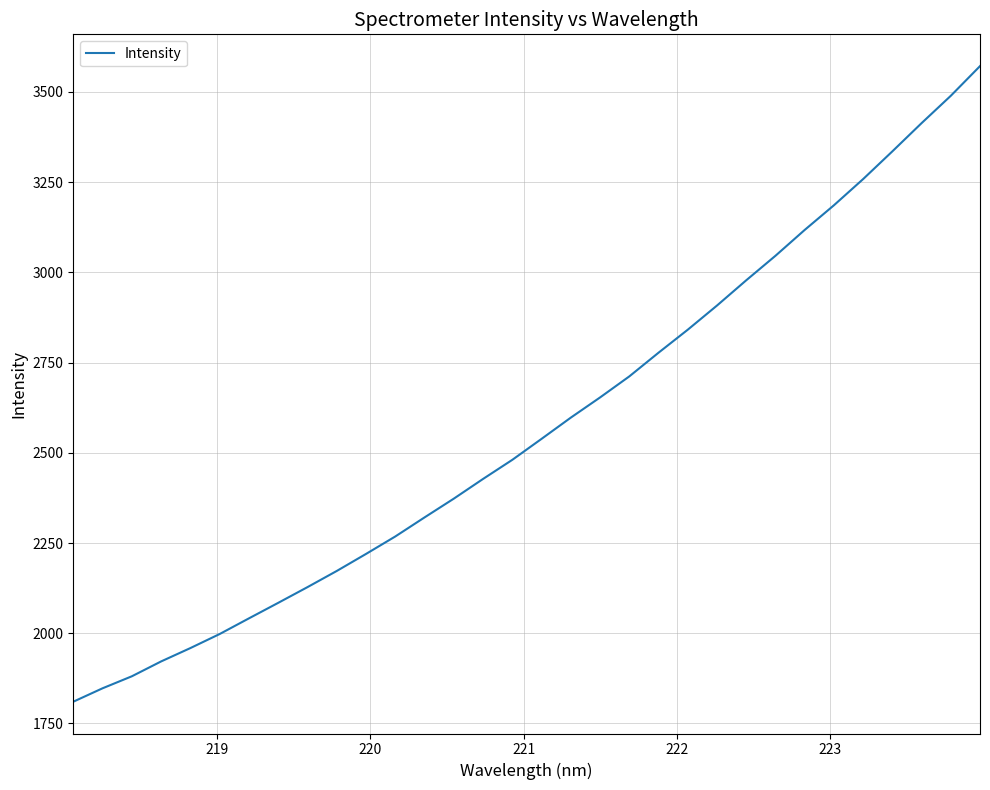

What is the maximum value shown in the chart?

3571.5